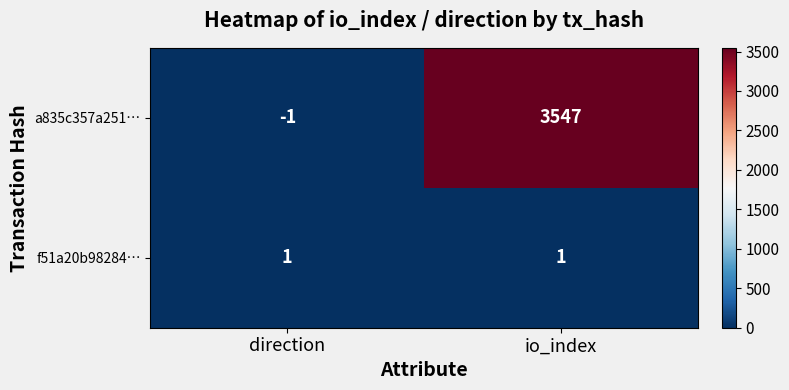

The value of a835c357a251… at direction is -1. True or false?

True